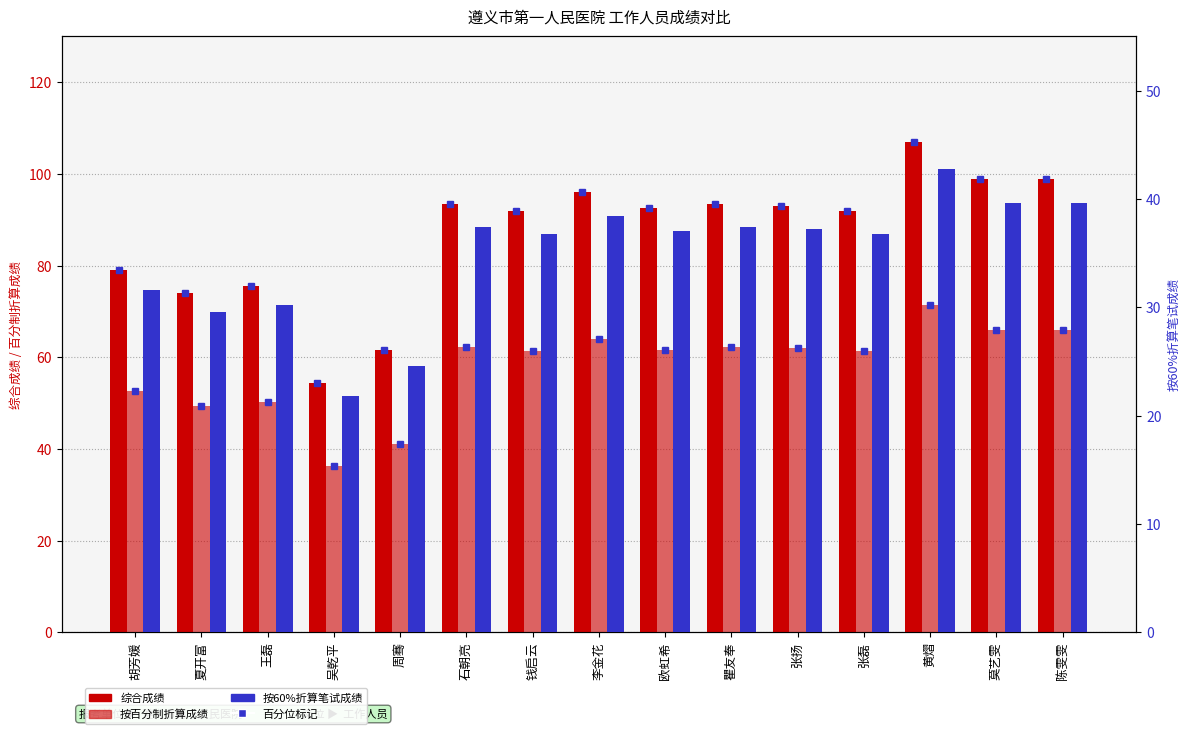

True or false: 按百分制折算成绩 has a value of 89.8 at 陈雯雯.

False